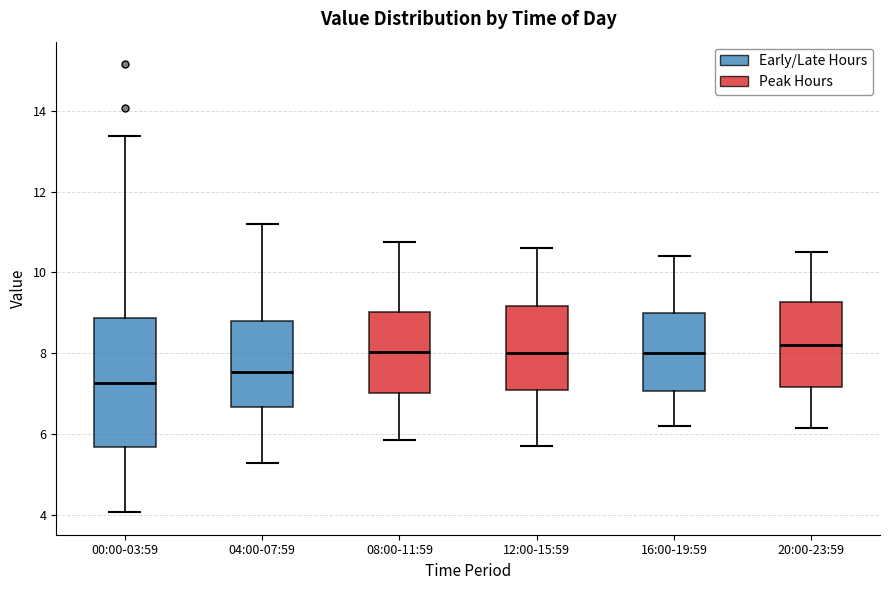

Which box's median line is the lowest?

00:00-03:59